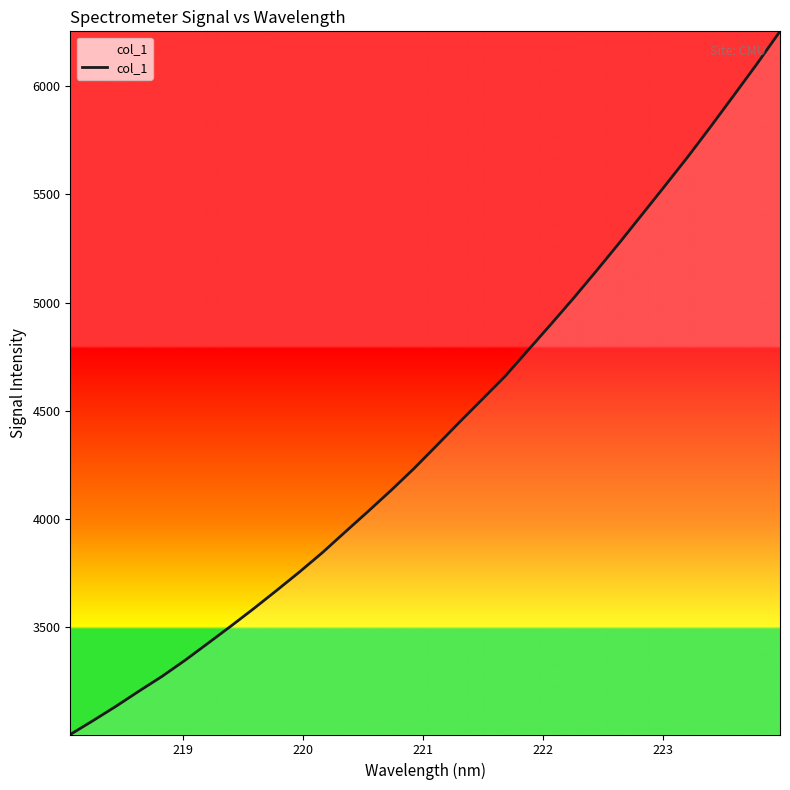

Count the number of values greater than 4339.

16